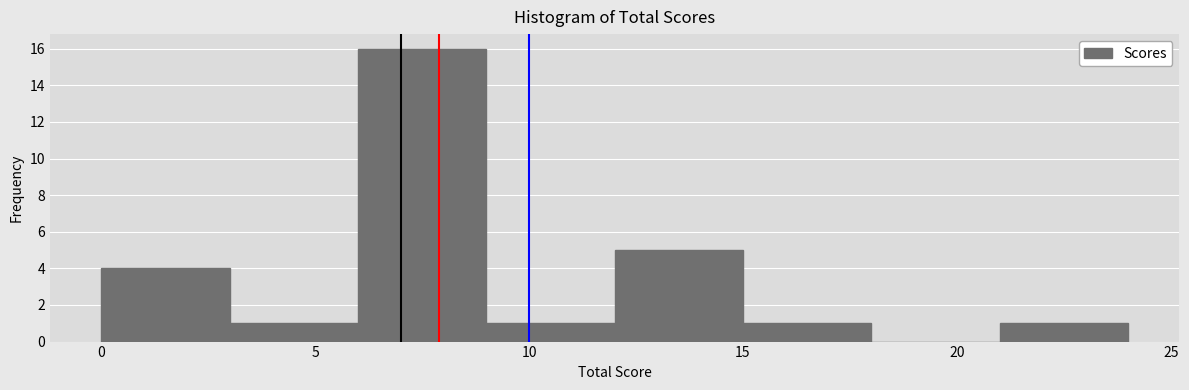

How tall is the bar that spans 3 to 6 on the x-axis? The values are not printed on the chart, so give them approximately, as read against the axis.

1